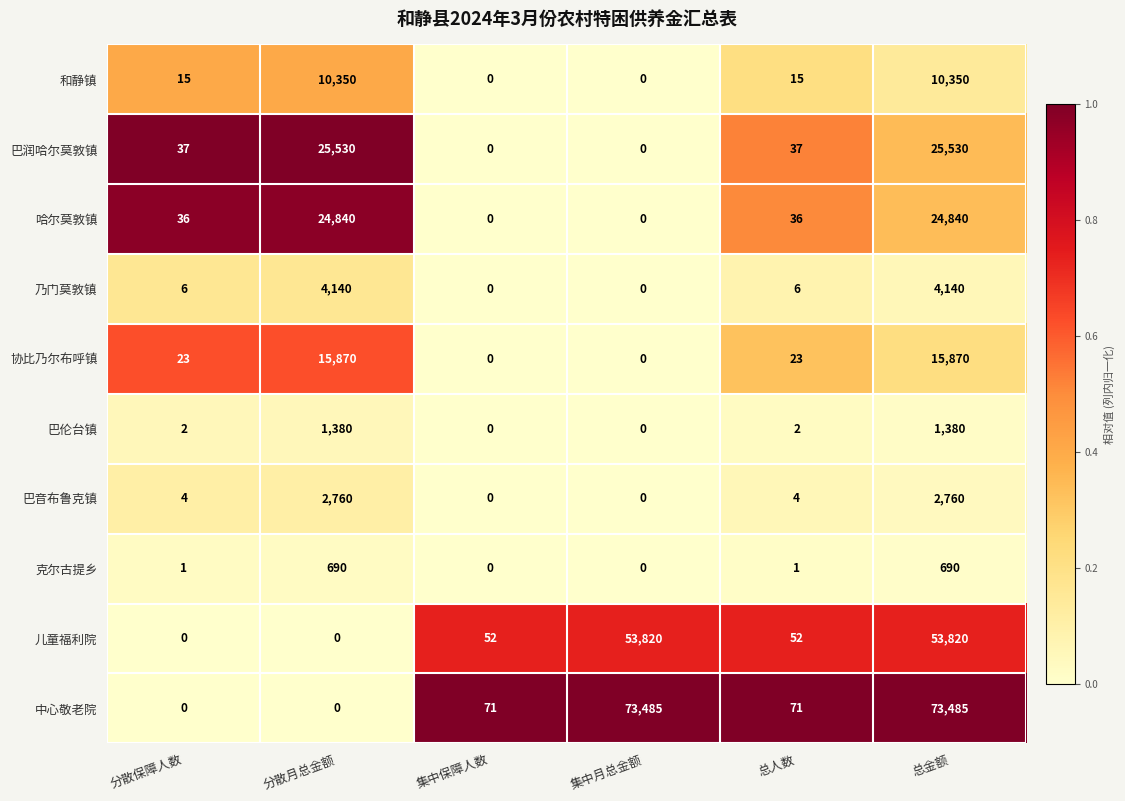

Count the number of categories in the chart.

6